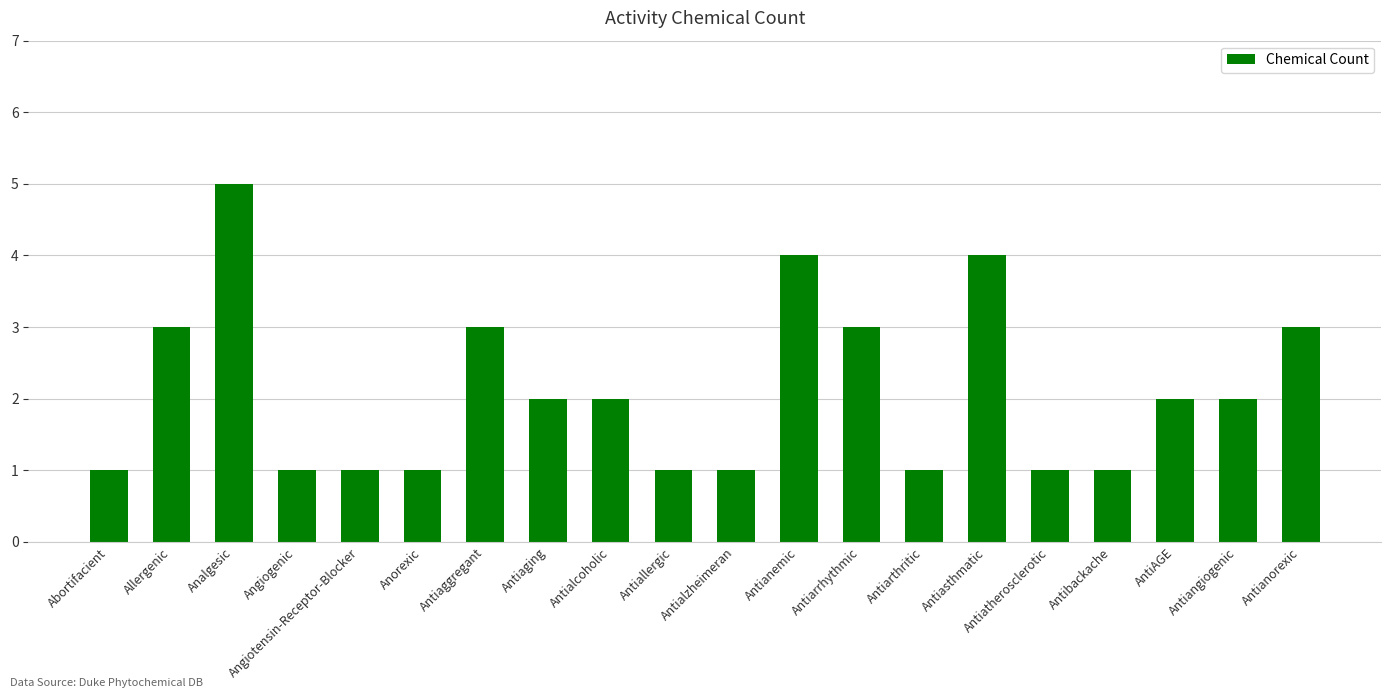

Which category has the highest value across all series?

Analgesic